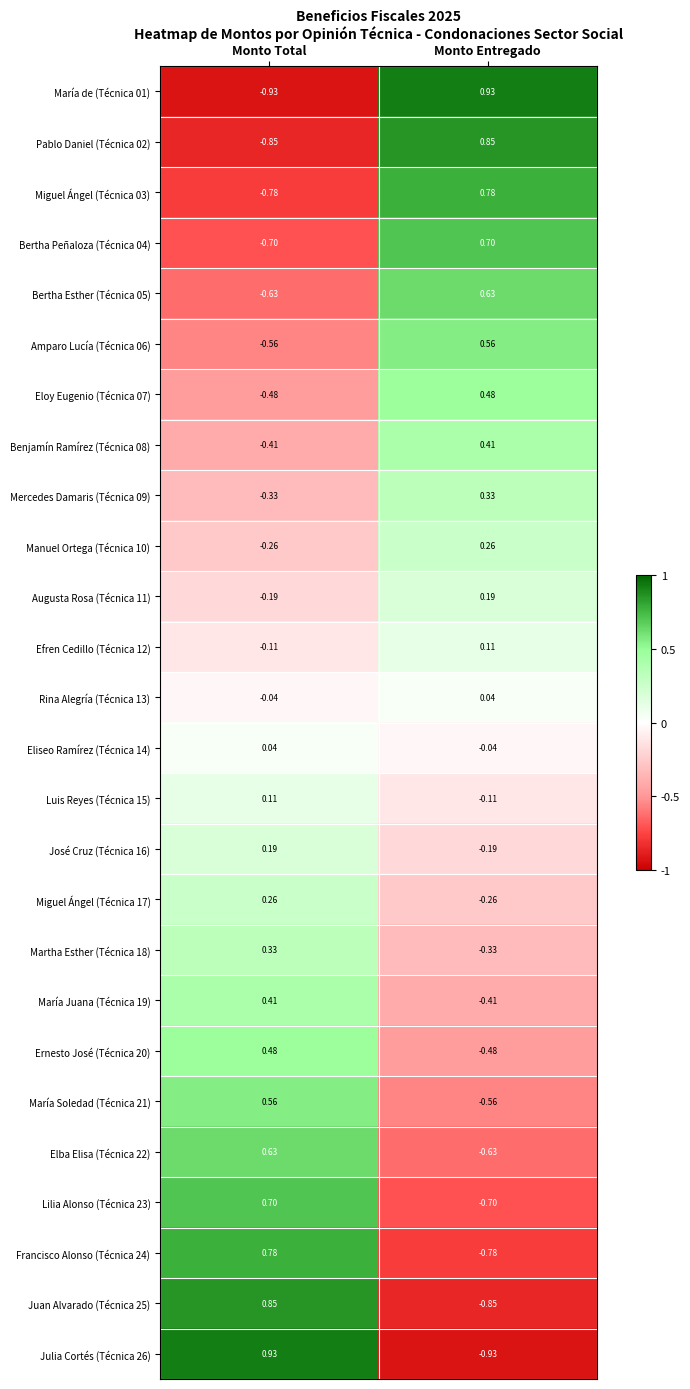

At how many categories does at least one series exceed 0?

2